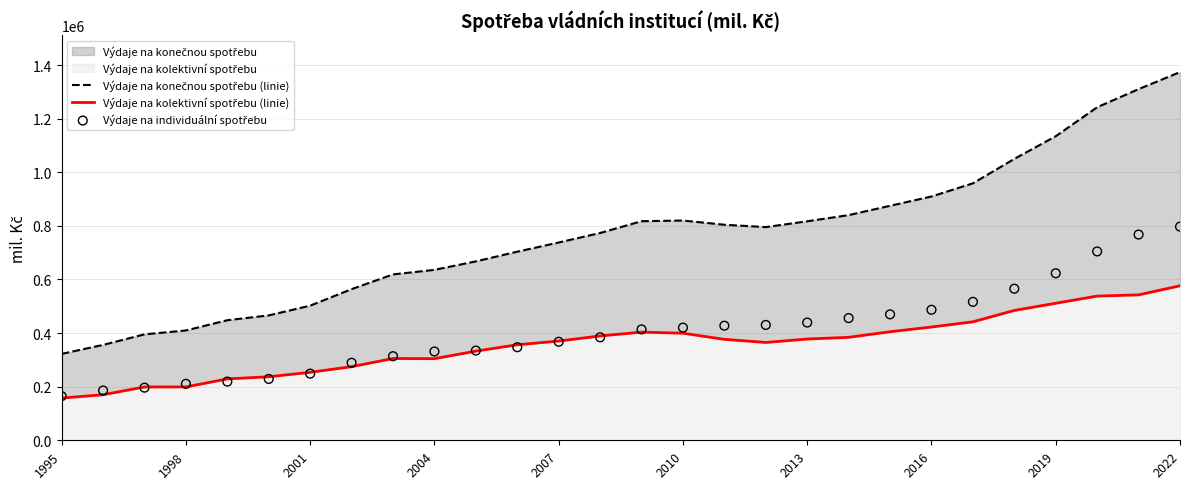

At which category is the sum across all series the highest?

2022